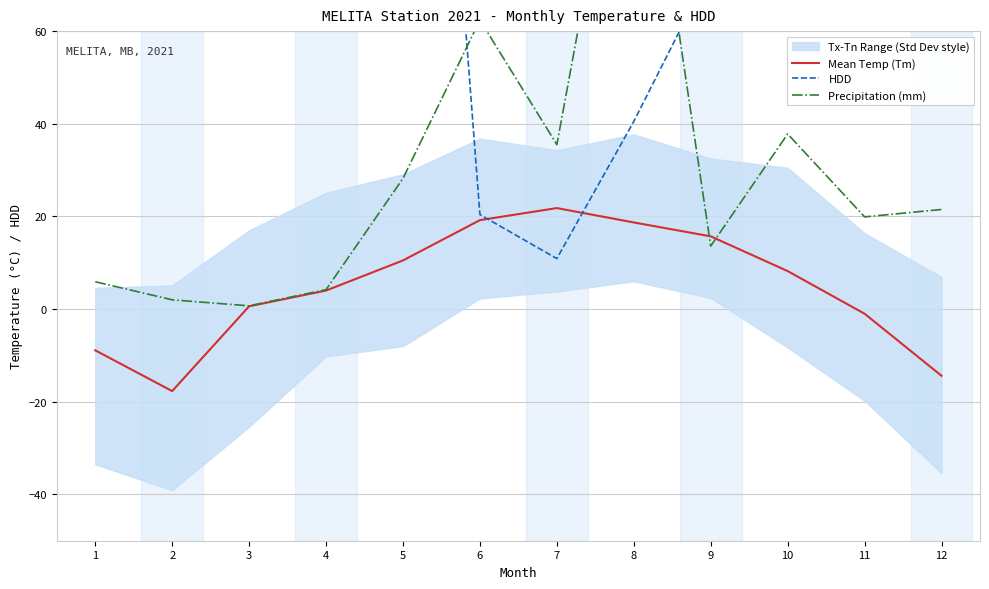

What value does the Precipitation (mm) series have at 5?

28.2